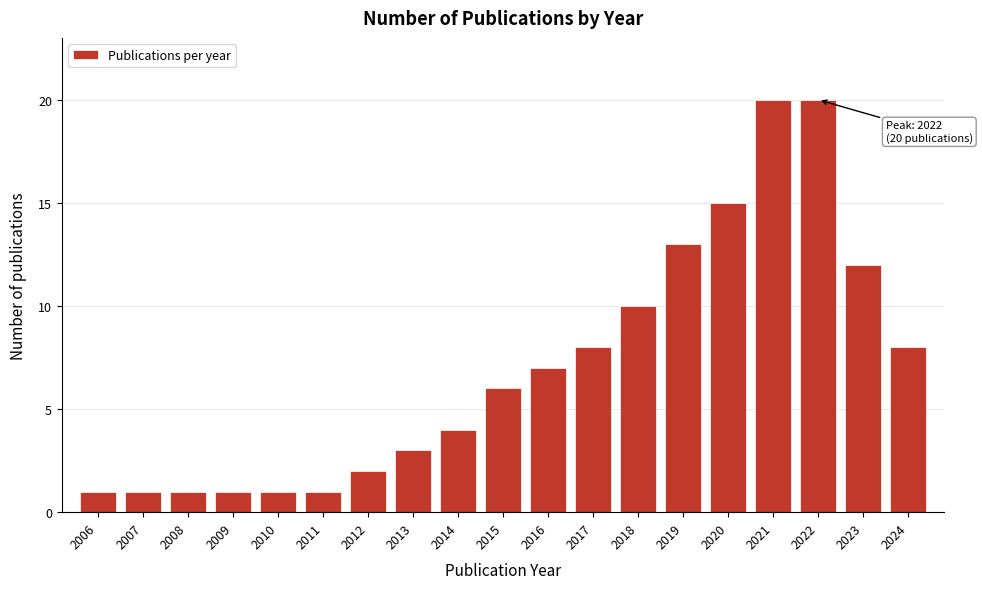

Reading left to right, extract all data points from this chart.

1	1	1	1	1	1	2	3	4	6	7	8	10	13	15	20	20	12	8